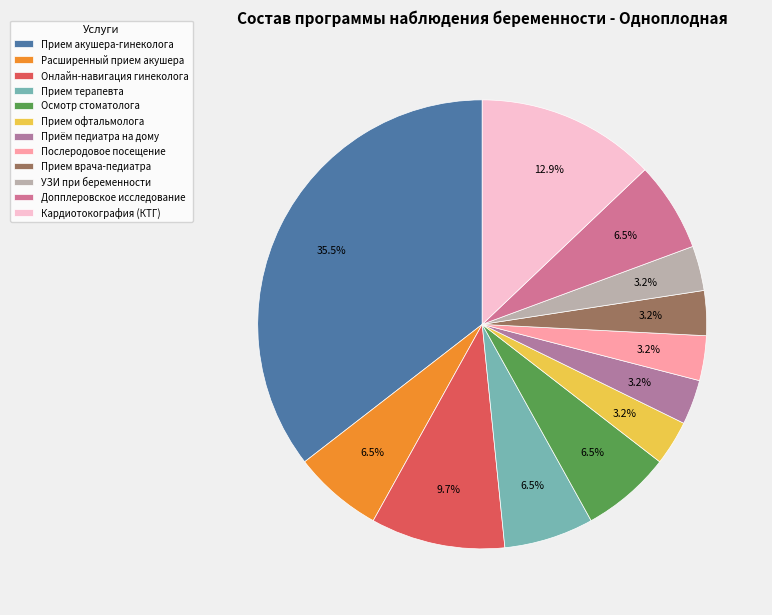

Is Прием терапевта the majority of the pie?

No